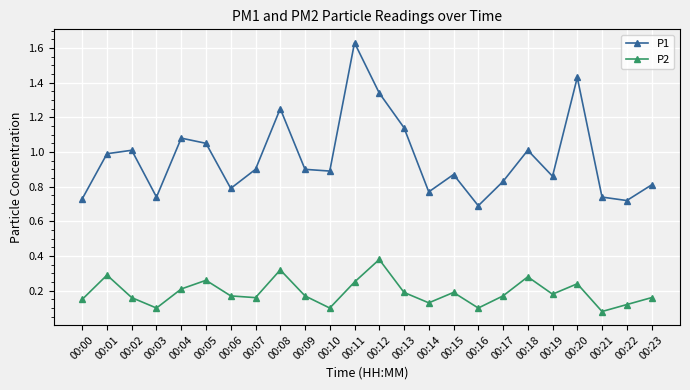

Which label corresponds to the smallest value in the chart?

00:21